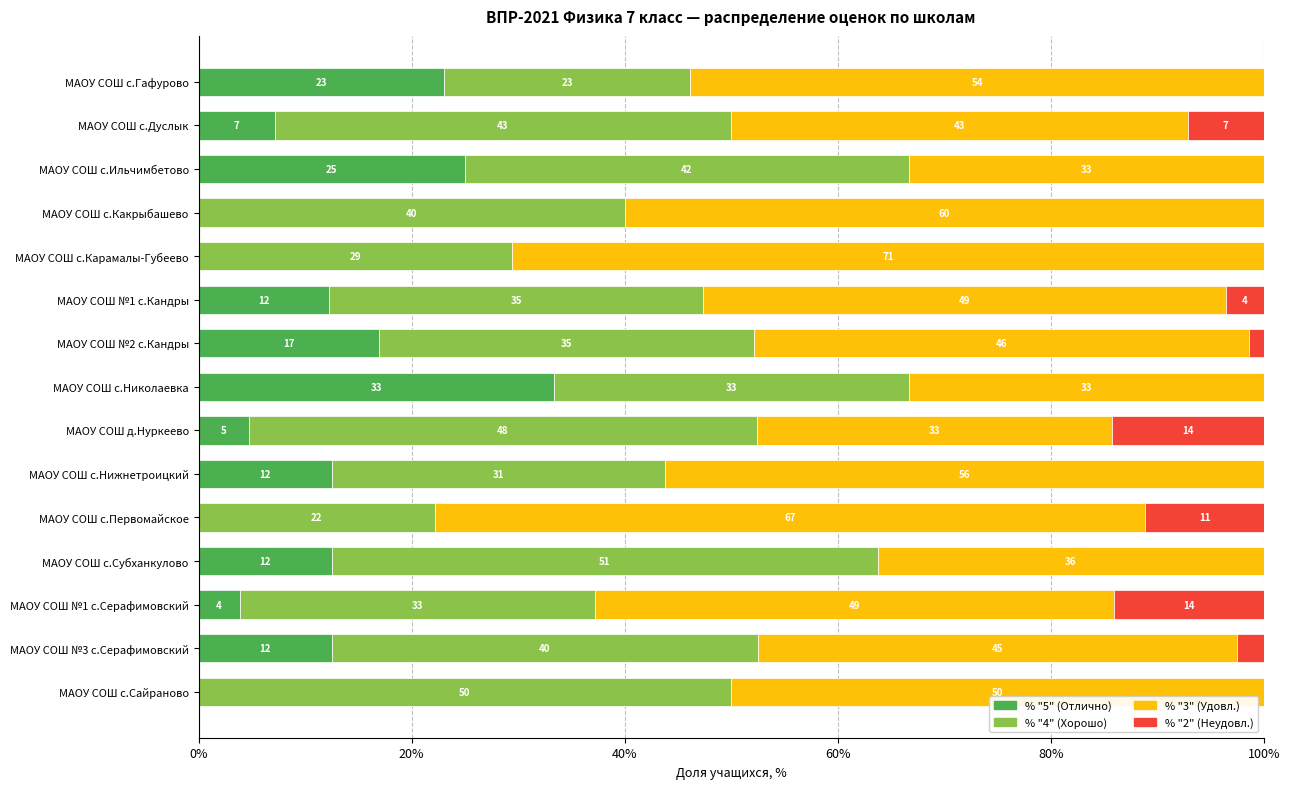

What are all the series names shown in the legend?

% "5" (Отлично), % "4" (Хорошо), % "3" (Удовл.), % "2" (Неудовл.)